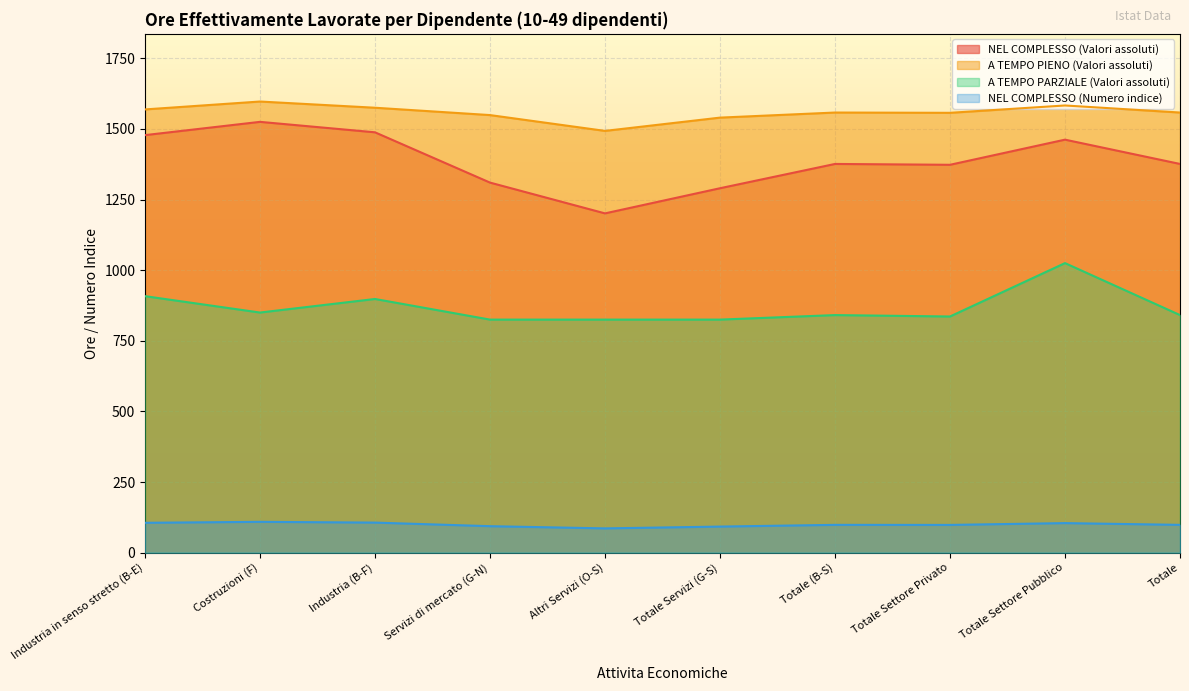

True or false: A TEMPO PIENO (Valori assoluti) and NEL COMPLESSO (Numero indice) intersect in this chart.

False